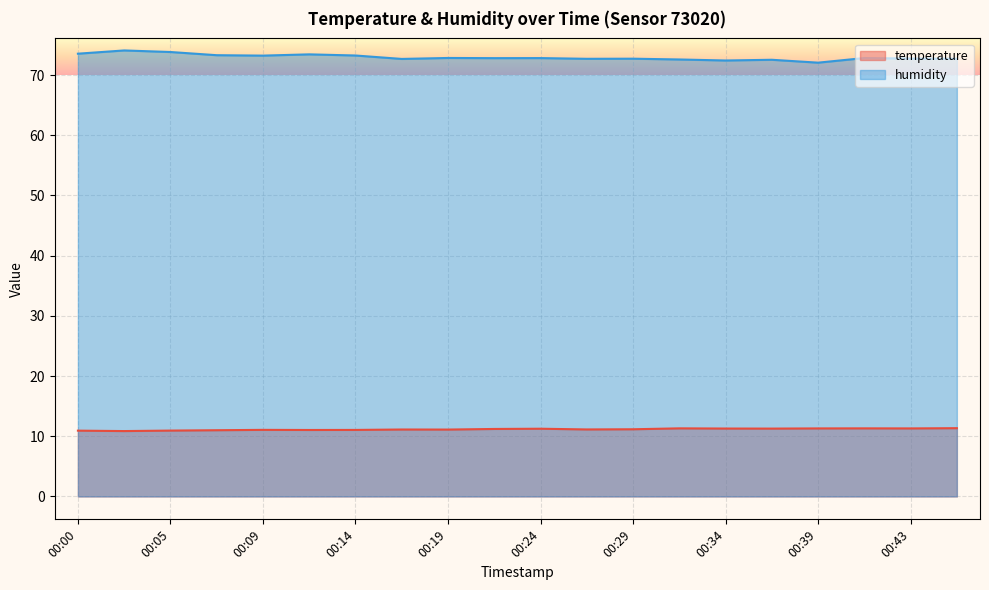

Which series has the largest range (max minus min)?

humidity